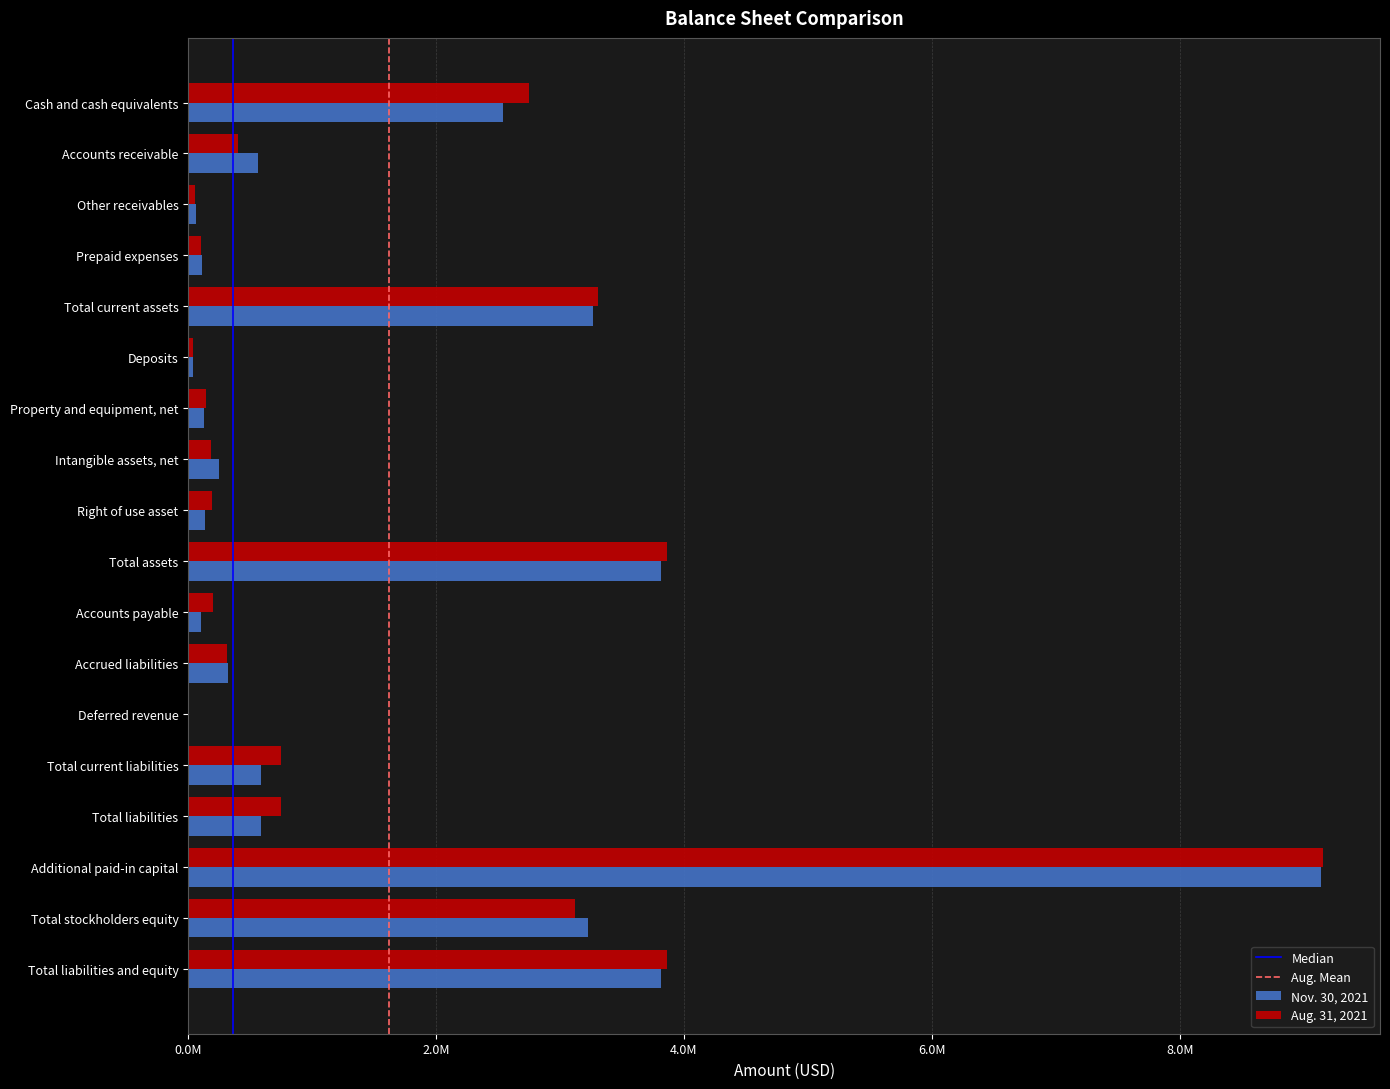

Reading right to left, what are all the values shown in this chart?

Nov. 30, 2021: Total liabilities and equity=3813296	Total stockholders equity=3226971	Additional paid-in capital=9139575	Total liabilities=586325	Total current liabilities=586325	Deferred revenue=3944	Accrued liabilities=322331	Accounts payable=101749	Total assets=3813296	Right of use asset=131384	Intangible assets, net=247448	Property and equipment, net=130863	Deposits=35077	Total current assets=3268524	Prepaid expenses=107253	Other receivables=60168	Accounts receivable=564677	Cash and cash equivalents=2536426
Aug. 31, 2021: Total liabilities and equity=3866448	Total stockholders equity=3118398	Additional paid-in capital=9157804	Total liabilities=748050	Total current liabilities=748050	Deferred revenue=8511	Accrued liabilities=309839	Accounts payable=202722	Total assets=3866448	Right of use asset=190253	Intangible assets, net=187622	Property and equipment, net=143487	Deposits=35556	Total current assets=3309530	Prepaid expenses=103463	Other receivables=53172	Accounts receivable=400233	Cash and cash equivalents=2752662